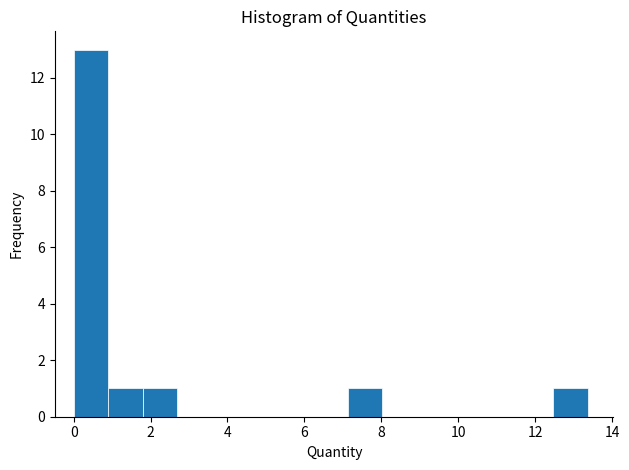

Reading left to right, transcribe this chart: for each bar, give the range it covers on the x-axis and its height. Neither the bar edges nor the heights are printed on the chart, so give them approximately, as read against the axes.

0.0 to 1.0: 13
1.0 to 1.8: 1
1.8 to 2.6: 1
2.6 to 3.6: 0
3.6 to 4.4: 0
4.4 to 5.4: 0
5.4 to 6.2: 0
6.2 to 7.2: 0
7.2 to 8.0: 1
8.0 to 9.0: 0
9.0 to 9.8: 0
9.8 to 10.6: 0
10.6 to 11.6: 0
11.6 to 12.4: 0
12.4 to 13.4: 1